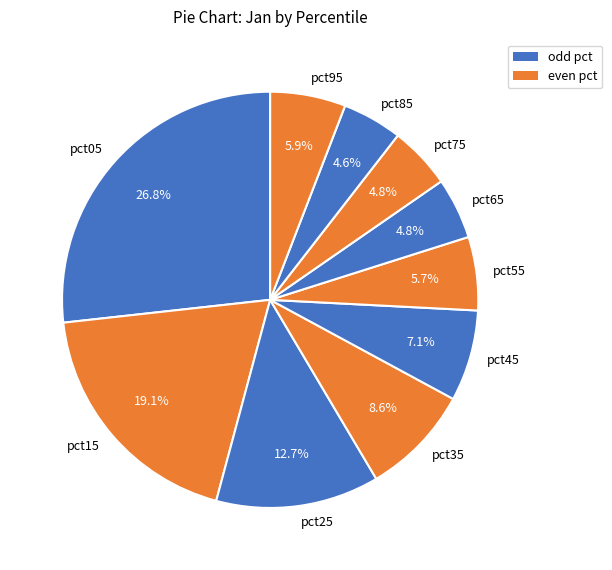

What is the largest slice in the pie chart?

pct05